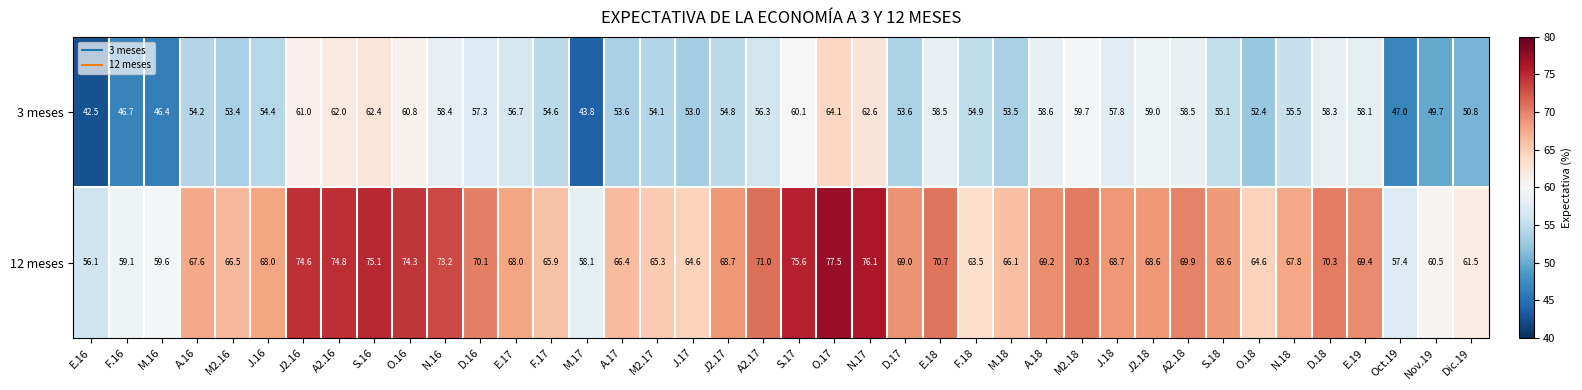

What is the maximum value for 3 meses?

64.1